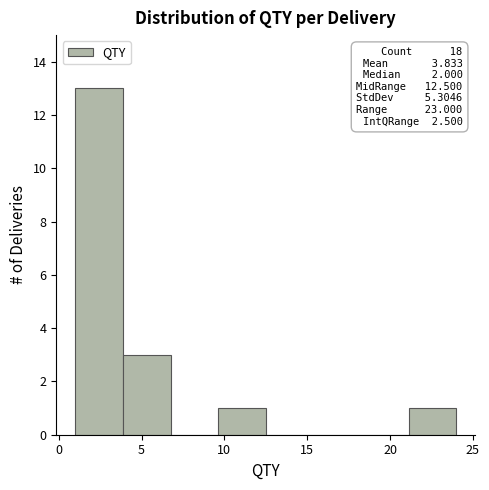

Which range on the x-axis has the tallest bar?

1.0 to 4.0